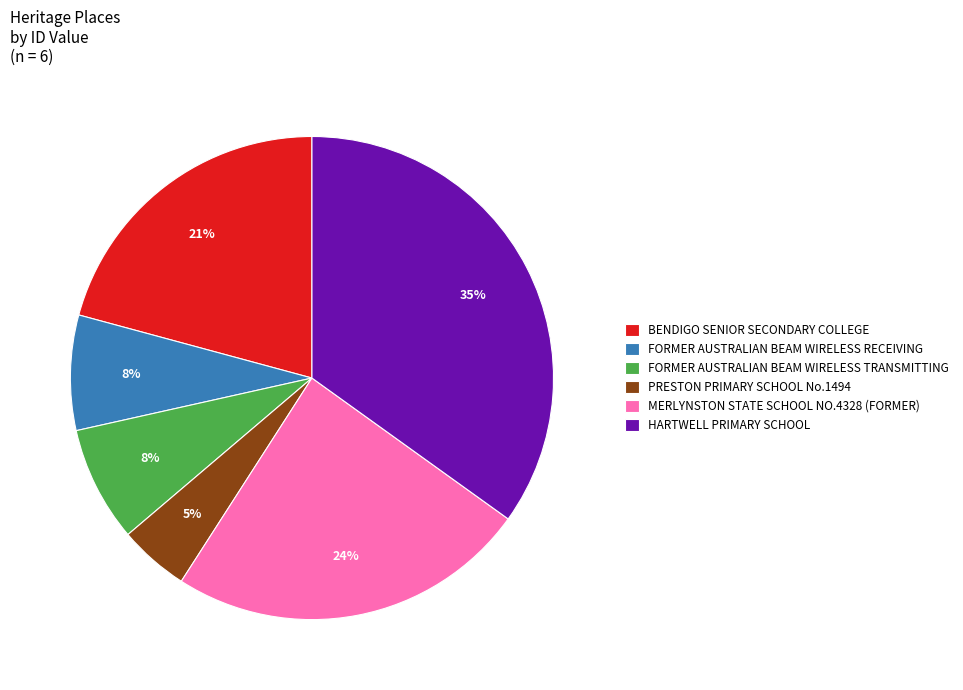

Is it true that FORMER AUSTRALIAN BEAM WIRELESS RECEIVING is 8% of the pie?

True